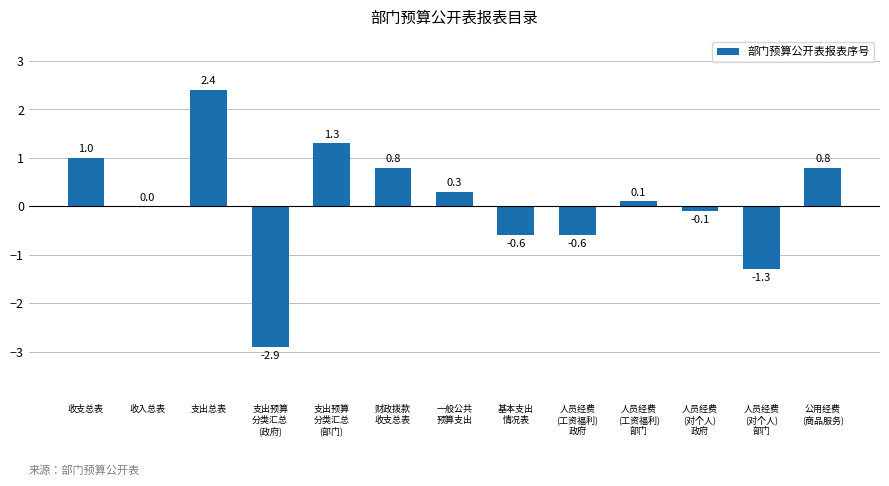

What is the sum of all values?

1.2